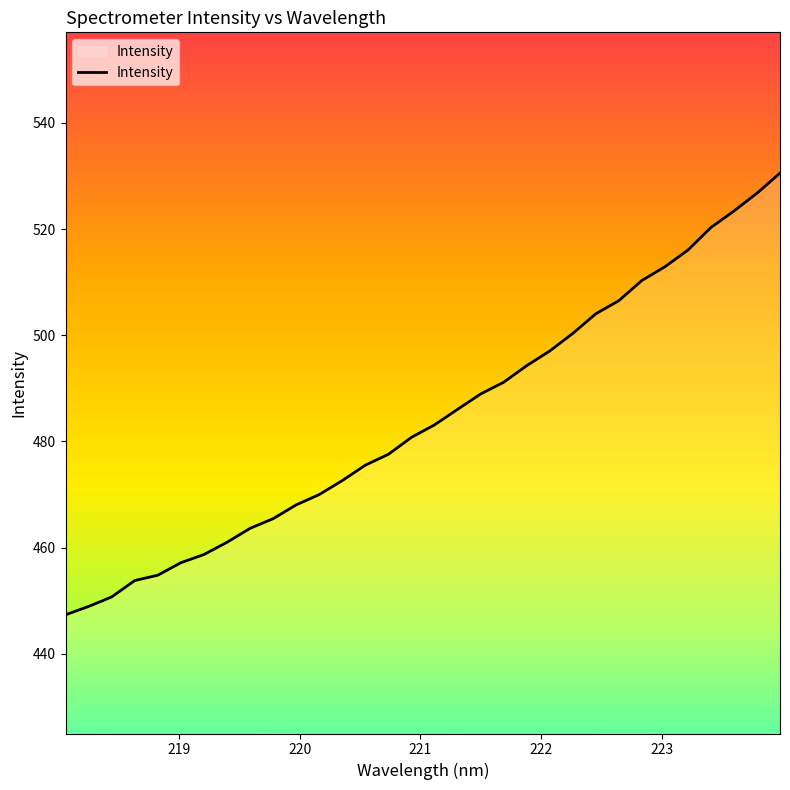

What is the sum of all values?

15497.6